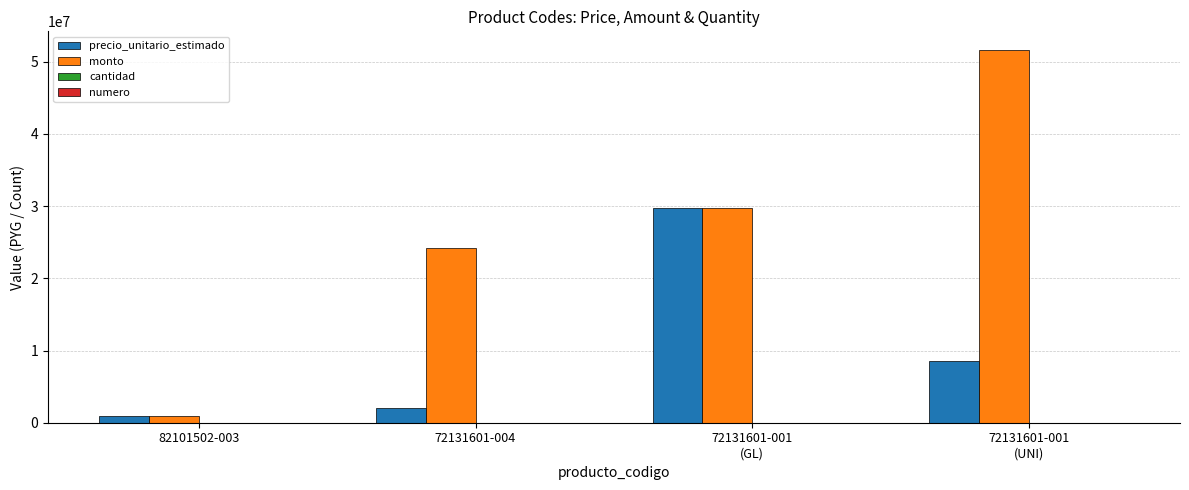

What is the sum of all precio_unitario_estimado values?

41421966